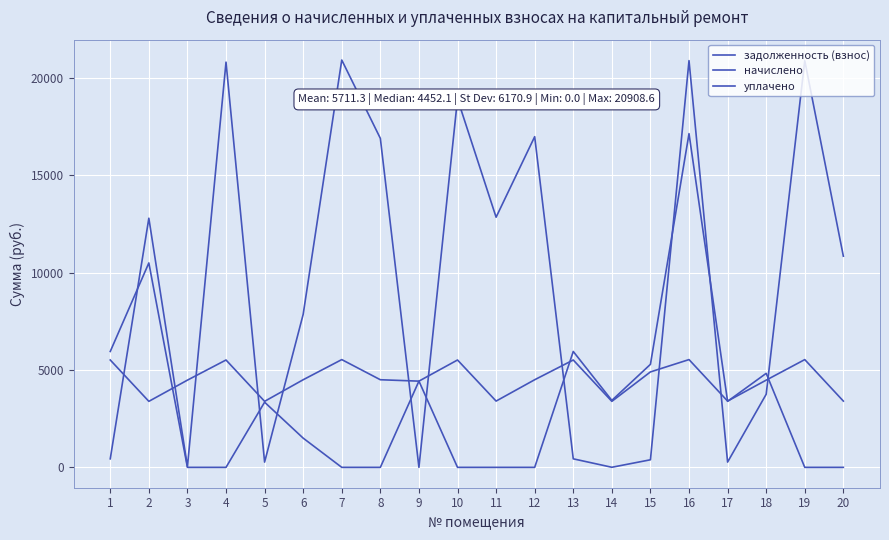

List the series in order of their peak value, lowest first.

начислено, уплачено, задолженность (взнос)